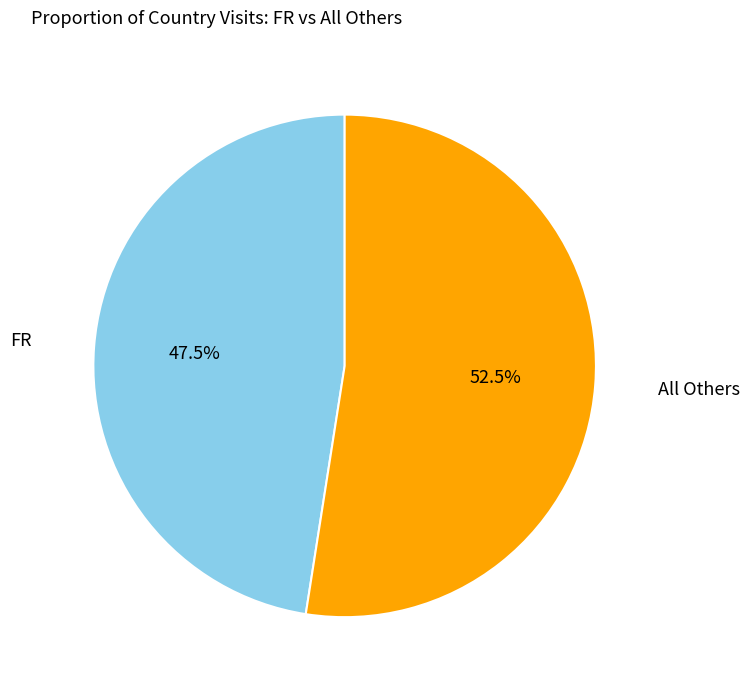

Which category has the biggest portion of the pie?

All Others